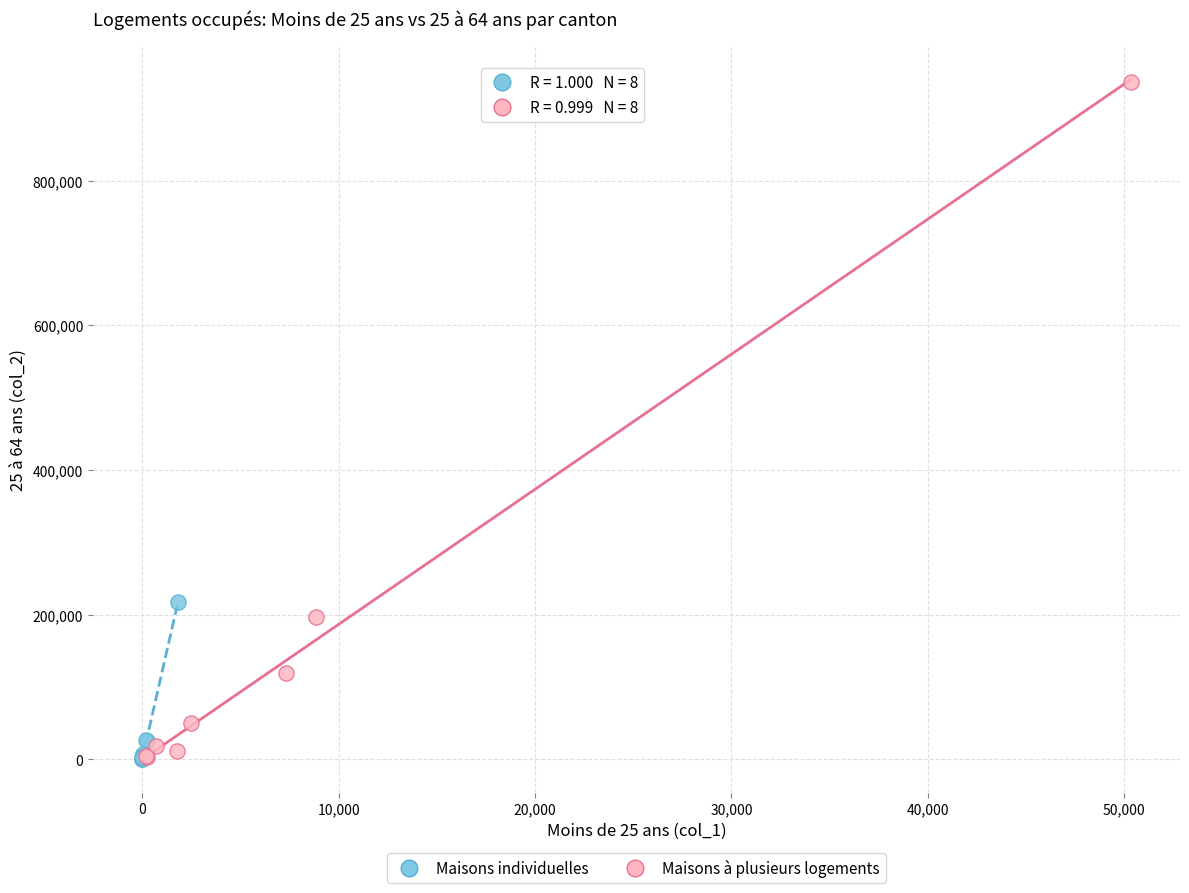

What are all the series names shown in the legend?

Maisons individuelles, Maisons à plusieurs logements